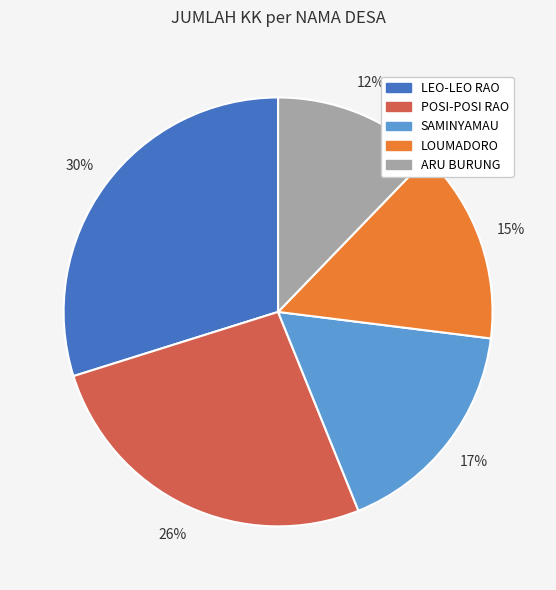

How many segments does this pie chart have?

5